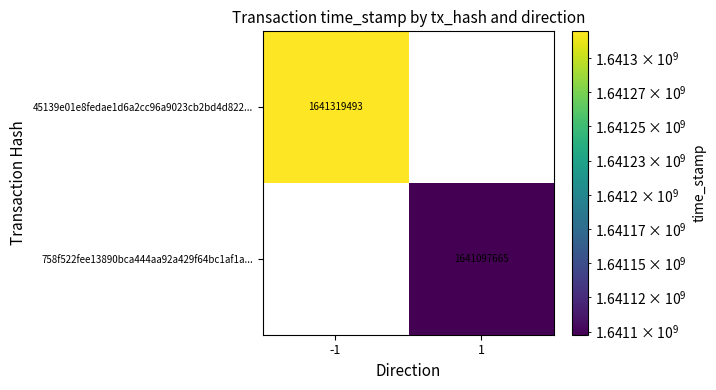

Is the value of 45139e01e8fedae1d6a2cc96a9023cb2bd4d822... at -1 greater than the value of 758f522fee13890bca444aa92a429f64bc1af1a... at 1?

Yes